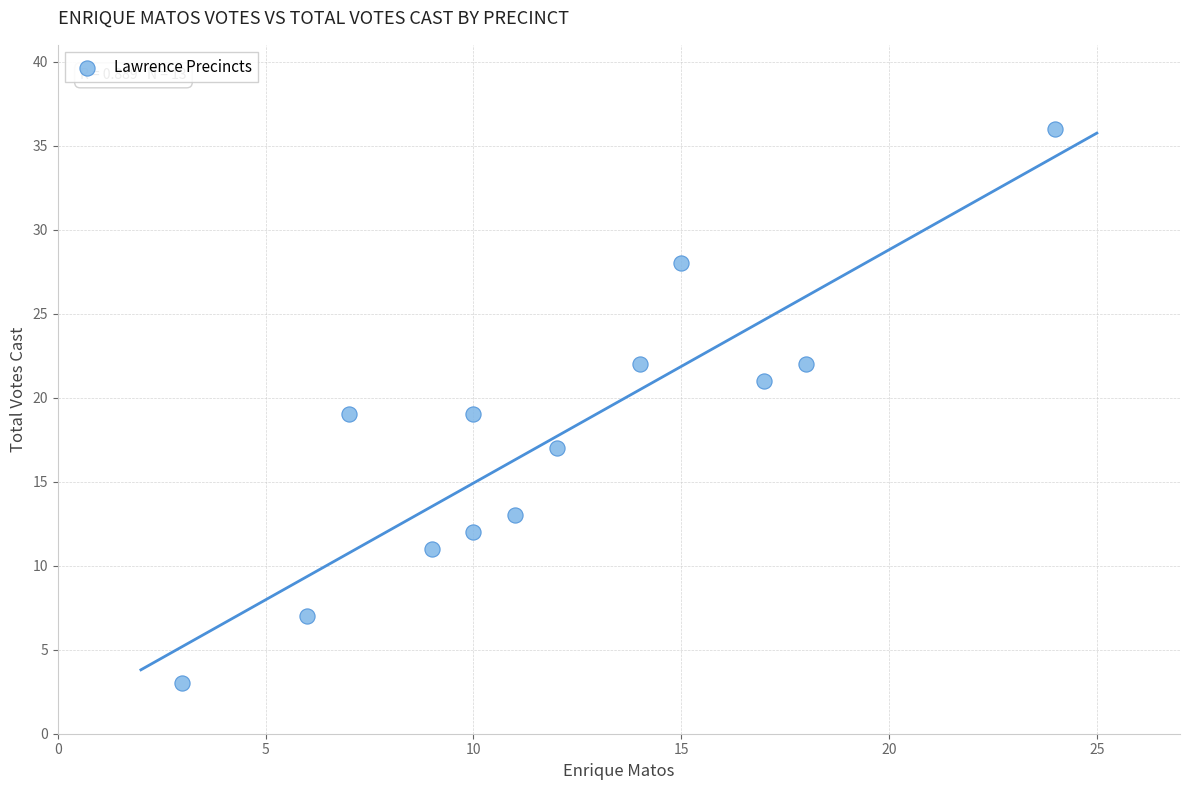

What is the range of X values (max minus min)?

21